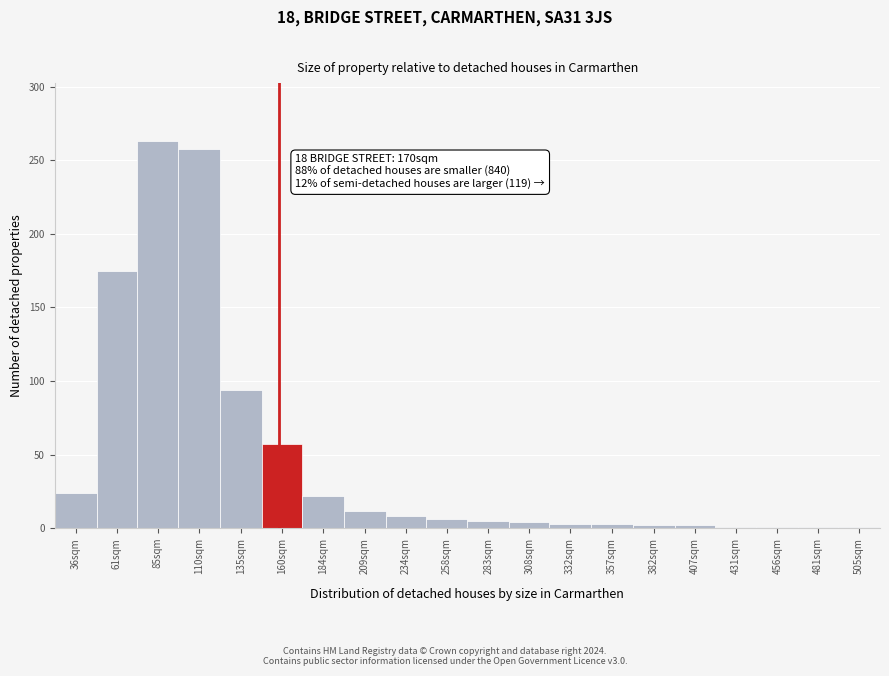

What is the label of the 10th bar from the right?

283sqm